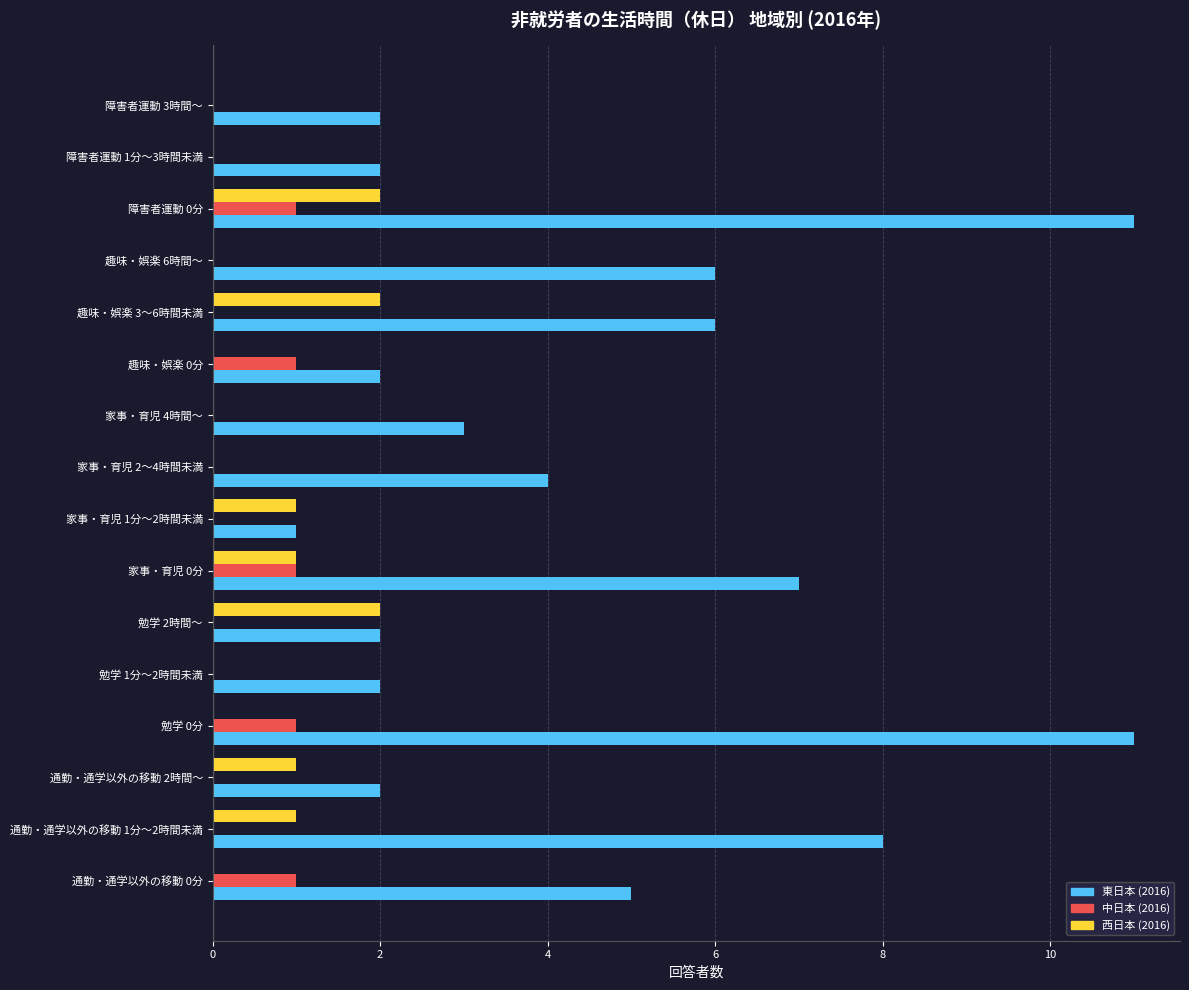

What is the sum of all 中日本 (2016) values?

5